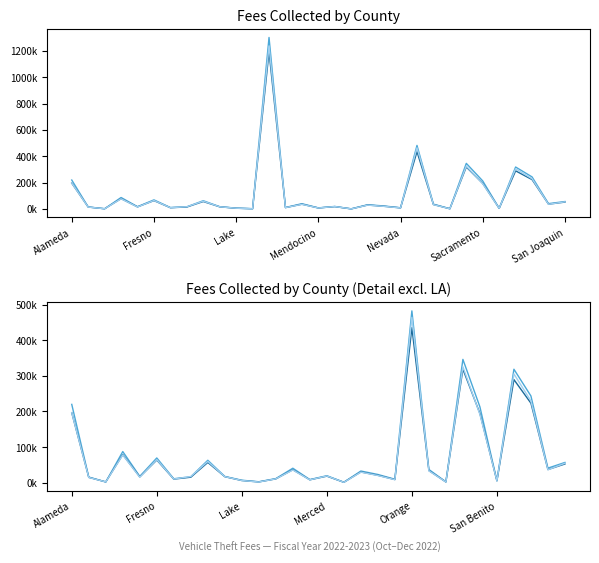

Where does the Fees Collected December 2022 series first go above 20181?

Alameda